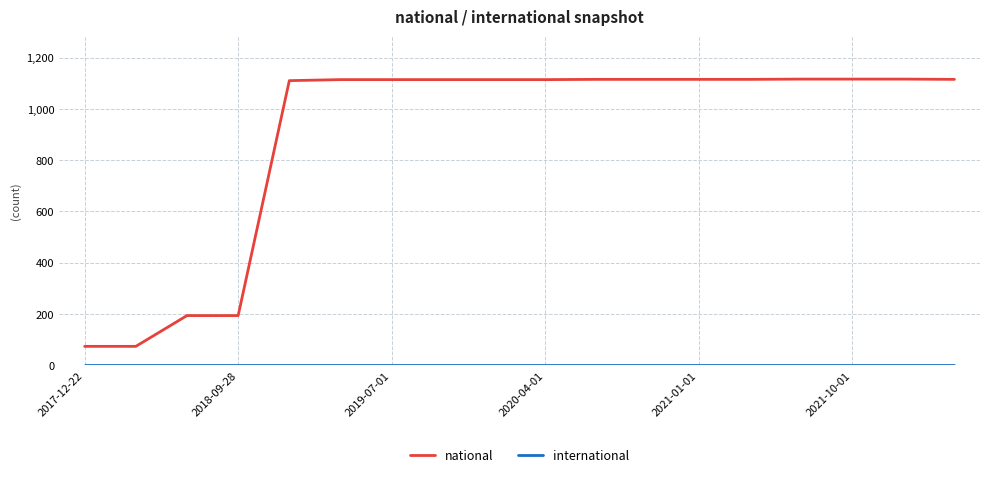

Which series has the largest range (max minus min)?

national